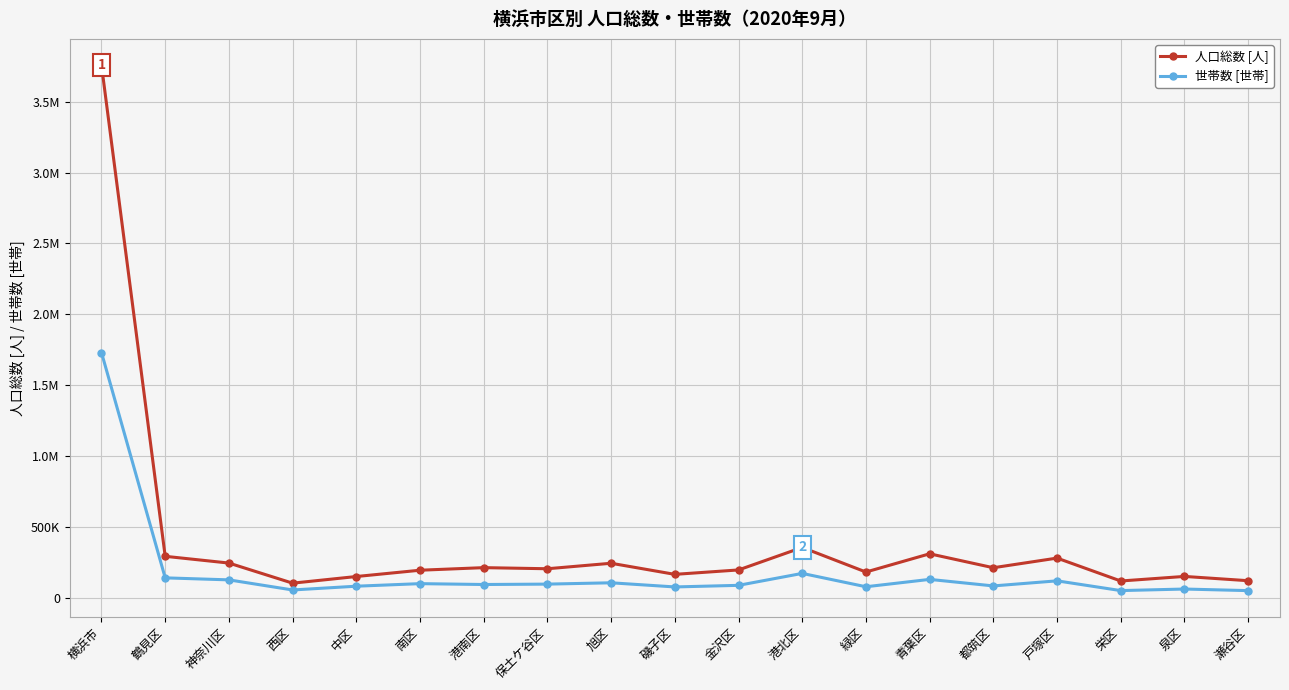

Does the chart have visible grid lines?

Yes